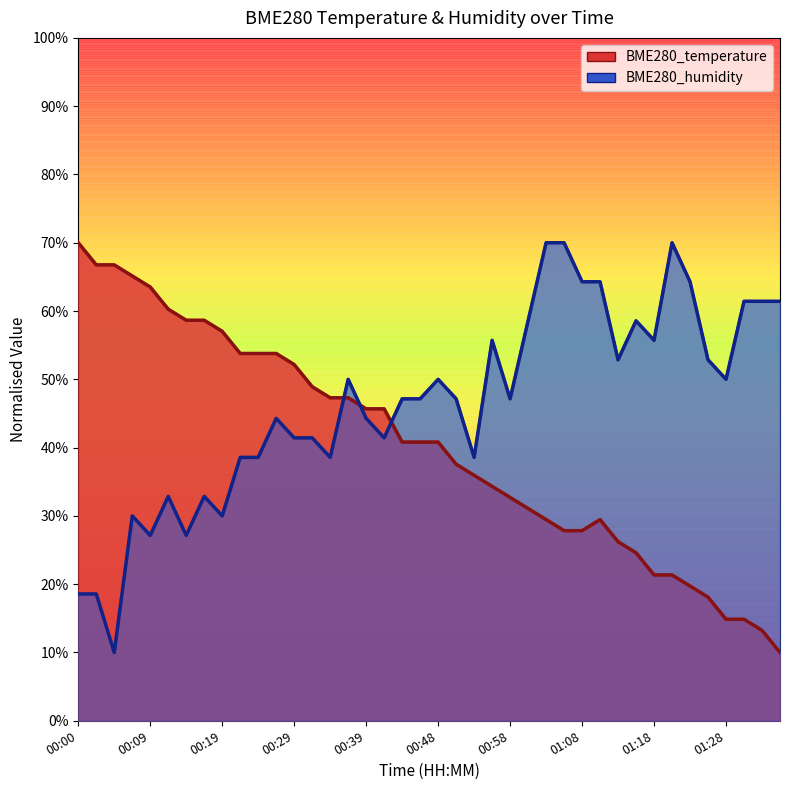

Reading left to right, what are all the values shown in this chart?

BME280_temperature: 00:00=70.0	00:02=66.8	00:04=66.8	00:07=65.1	00:09=63.5	00:12=60.3	00:14=58.6	00:17=58.6	00:19=57.0	00:22=53.8	00:24=53.8	00:26=53.8	00:29=52.2	00:31=48.9	00:34=47.3	00:36=47.3	00:39=45.7	00:41=45.7	00:44=40.8	00:46=40.8	00:48=40.8	00:51=37.6	00:53=35.9	00:56=34.3	00:58=32.7	01:01=31.1	01:03=29.5	01:06=27.8	01:08=27.8	01:10=29.5	01:13=26.2	01:15=24.6	01:18=21.4	01:20=21.4	01:23=19.7	01:25=18.1	01:28=14.9	01:30=14.9	01:33=13.2	01:35=10.0
BME280_humidity: 00:00=18.6	00:02=18.6	00:04=10.0	00:07=30.0	00:09=27.1	00:12=32.9	00:14=27.1	00:17=32.9	00:19=30.0	00:22=38.6	00:24=38.6	00:26=44.3	00:29=41.4	00:31=41.4	00:34=38.6	00:36=50.0	00:39=44.3	00:41=41.4	00:44=47.1	00:46=47.1	00:48=50.0	00:51=47.1	00:53=38.6	00:56=55.7	00:58=47.1	01:01=58.6	01:03=70.0	01:06=70.0	01:08=64.3	01:10=64.3	01:13=52.9	01:15=58.6	01:18=55.7	01:20=70.0	01:23=64.3	01:25=52.9	01:28=50.0	01:30=61.4	01:33=61.4	01:35=61.4